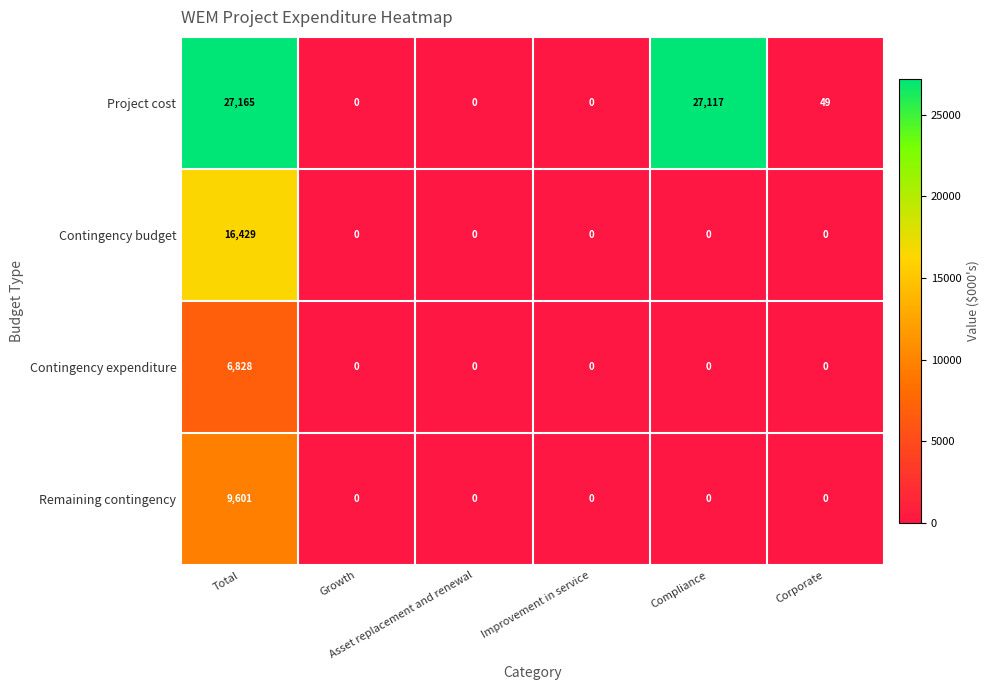

How many values in the Remaining contingency series exceed 0?

1